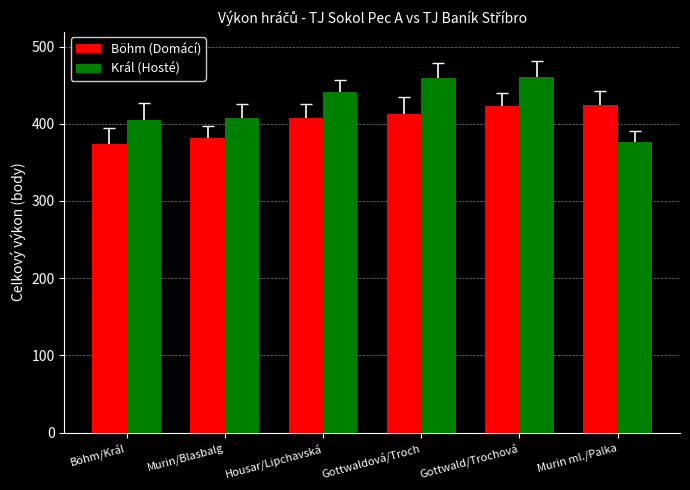

Which series has the largest range (max minus min)?

Král (Hosté)